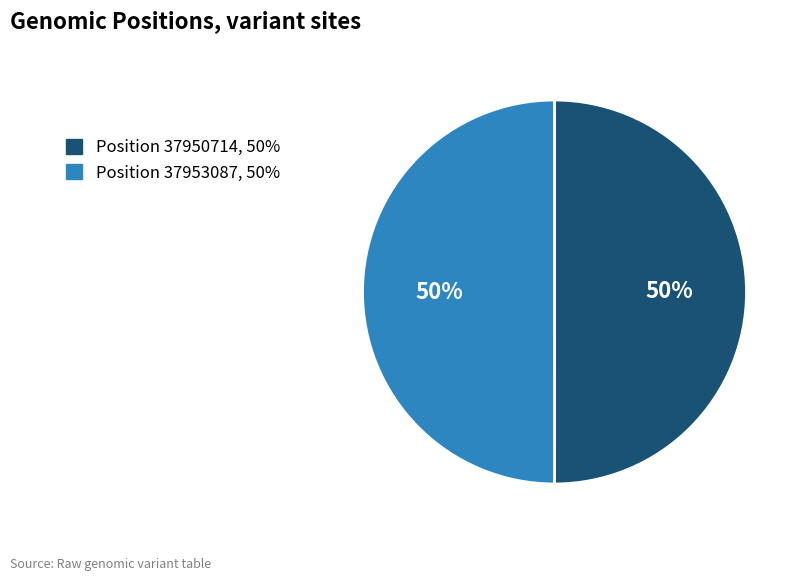

To the nearest percent, what is the average slice percentage?

50%